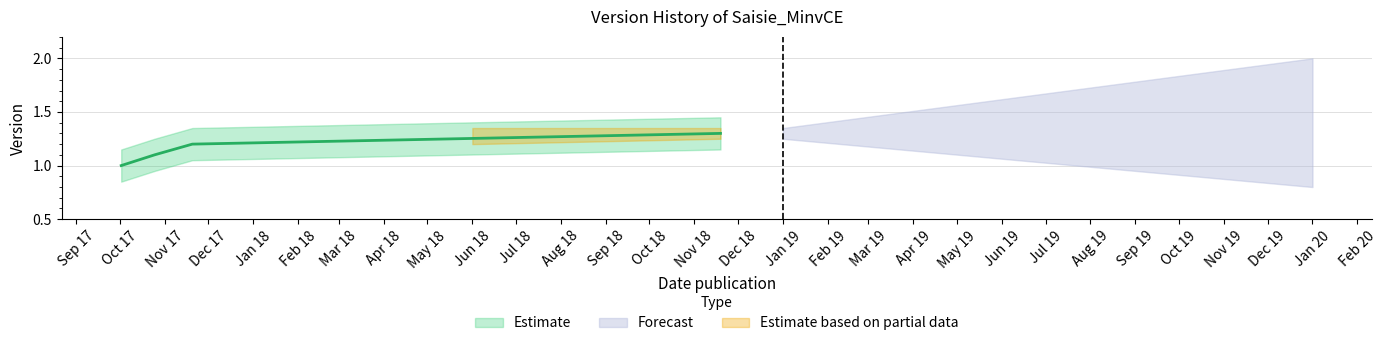

List the labels in order of value, largest first.

2018-11-19, 2017-11-20, 2017-10-25, 2017-10-02